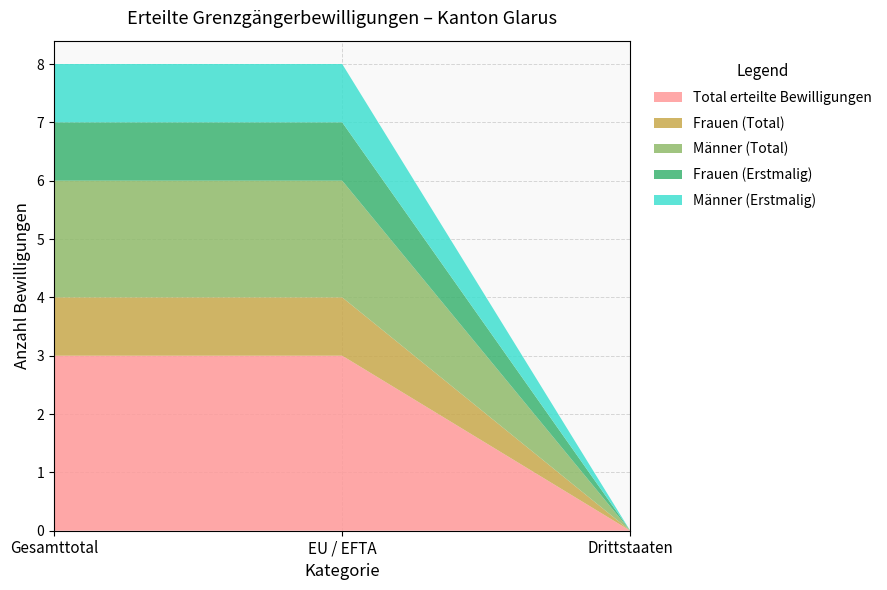

Reading left to right, transcribe all the data shown in this chart.

Total erteilte Bewilligungen: 3	3	0
Frauen (Total): 1	1	0
Männer (Total): 2	2	0
Frauen (Erstmalig): 1	1	0
Männer (Erstmalig): 1	1	0